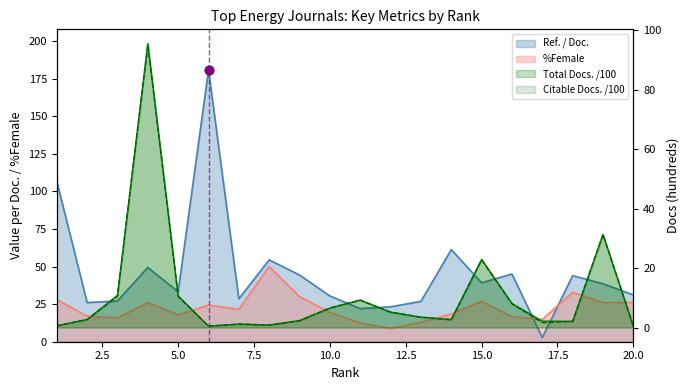

Which series has the largest Y range (max minus min)?

Ref. / Doc.